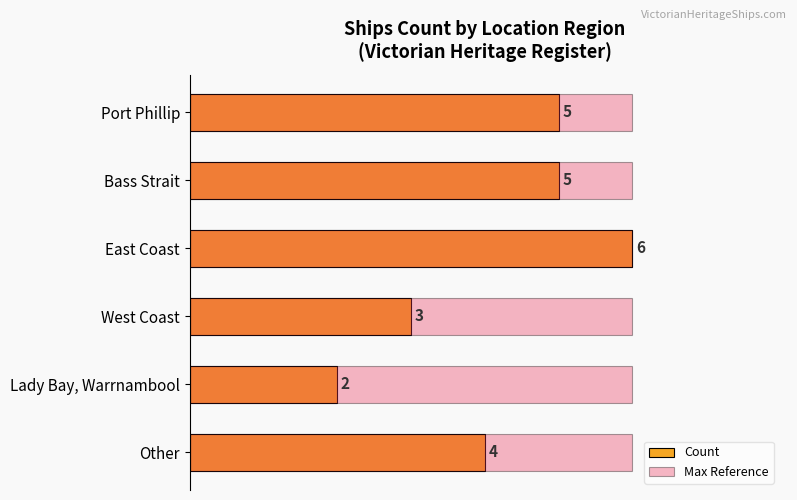

Rank the series by their maximum value, from highest to lowest.

Count, Max Reference